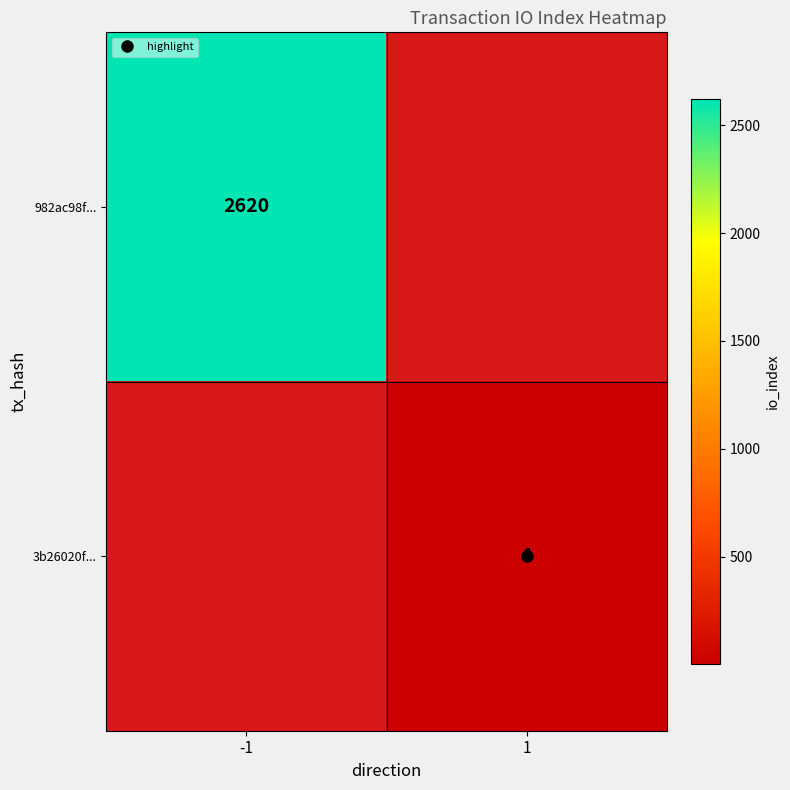

What is the maximum value shown in the chart?

2620.0